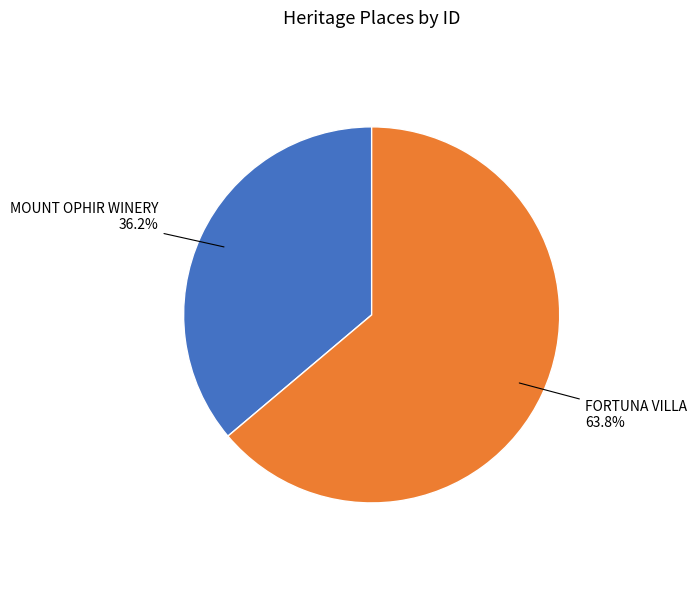

To the nearest percent, what is the average slice percentage?

50%